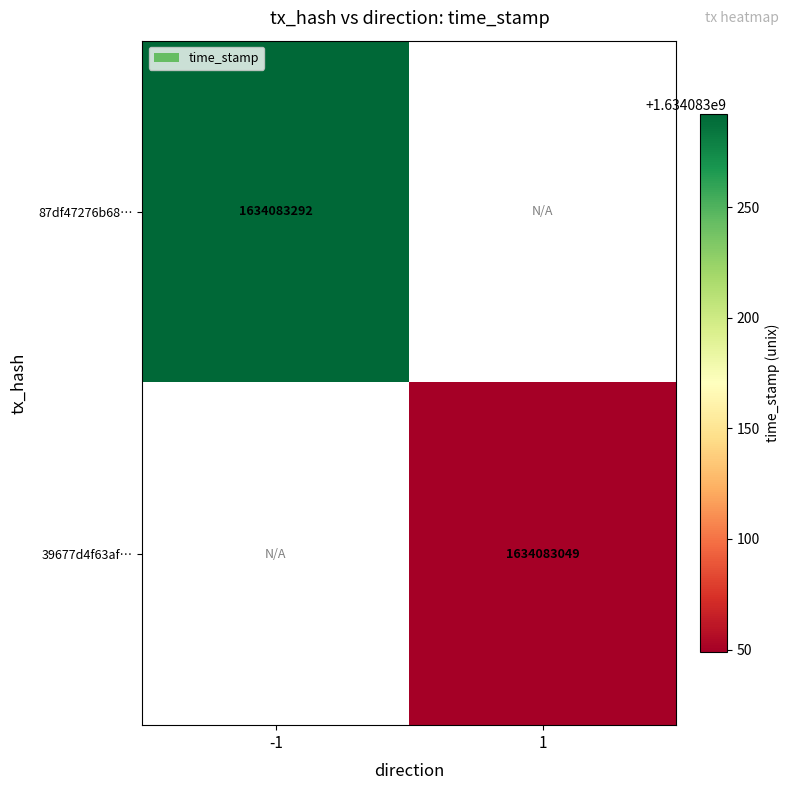

Reading left to right, what are all the values shown in this chart?

87df47276b688a0ed0d7ae26940022aeecd5a87: -1	1634083292
39677d4f63af7d49f475f33248b069ea0f0a922: 1	1634083049